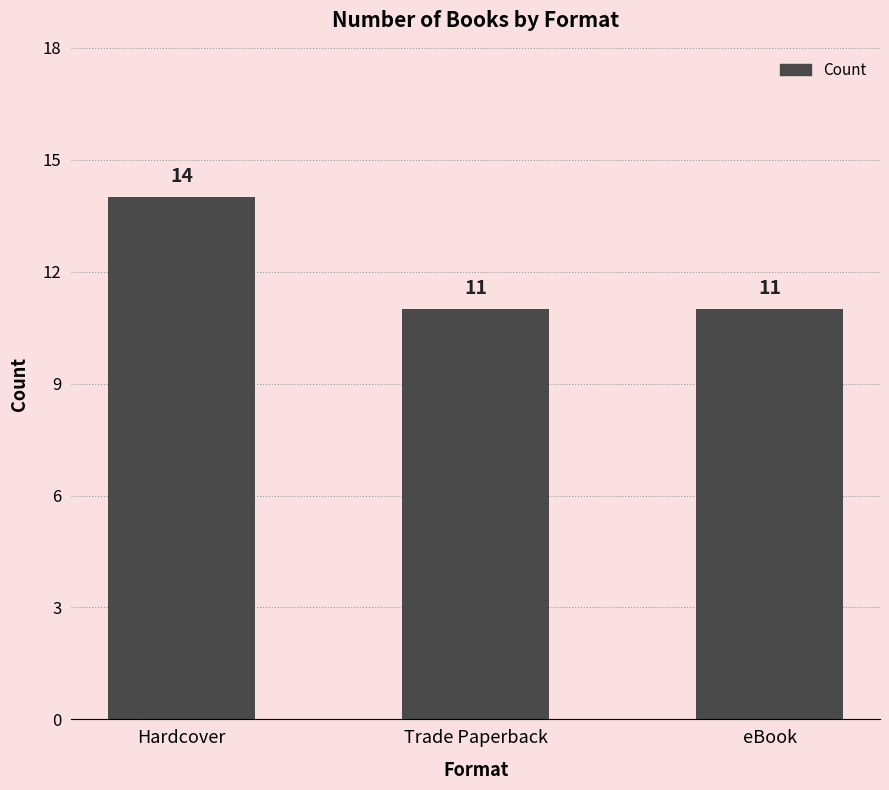

What is the change in value from Hardcover to Trade Paperback?

-3